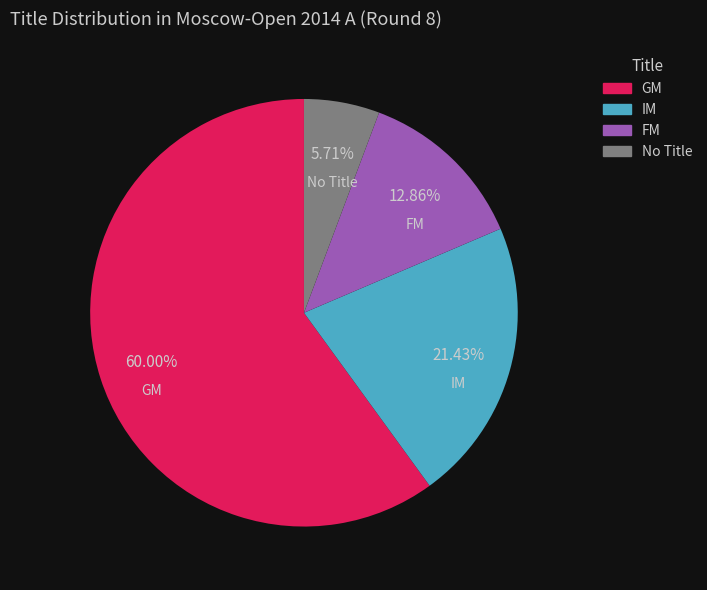

The IM slice represents 14% of the pie. True or false?

False